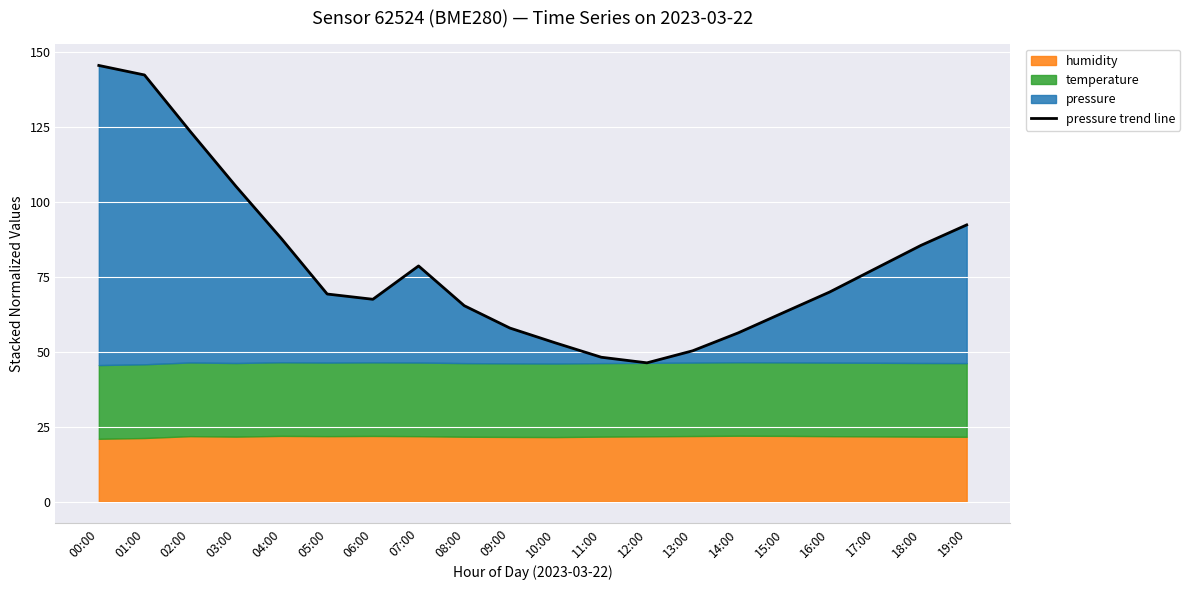

What is the value of the 12th point from the left?

48.2